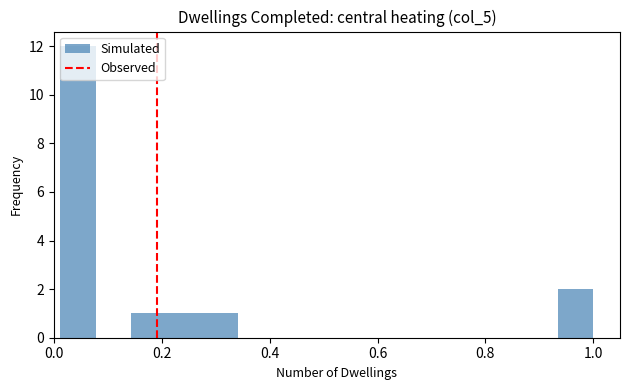

Around what value on the x-axis is the tallest bar? Give the approximate position of its centre, as read against the axis.

0.04